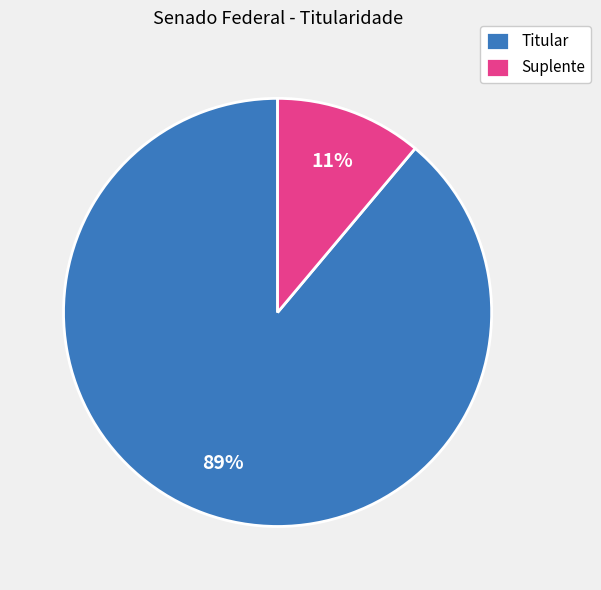

To the nearest percent, what is the difference between the Titular and Suplente slice percentages?

78%